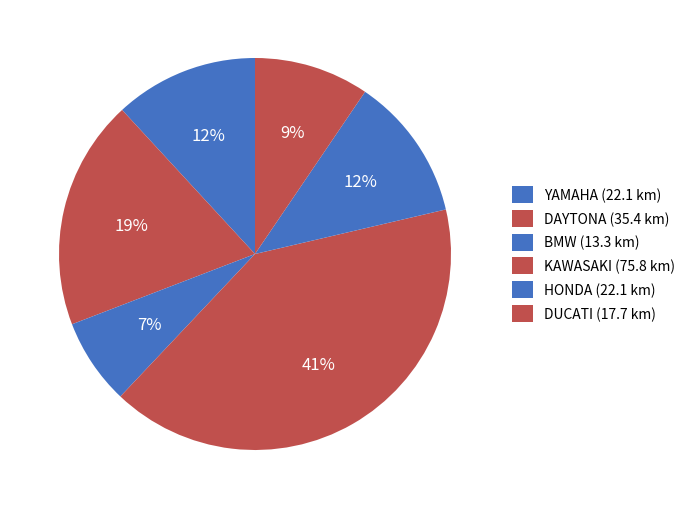

How many slices are in this pie chart?

6